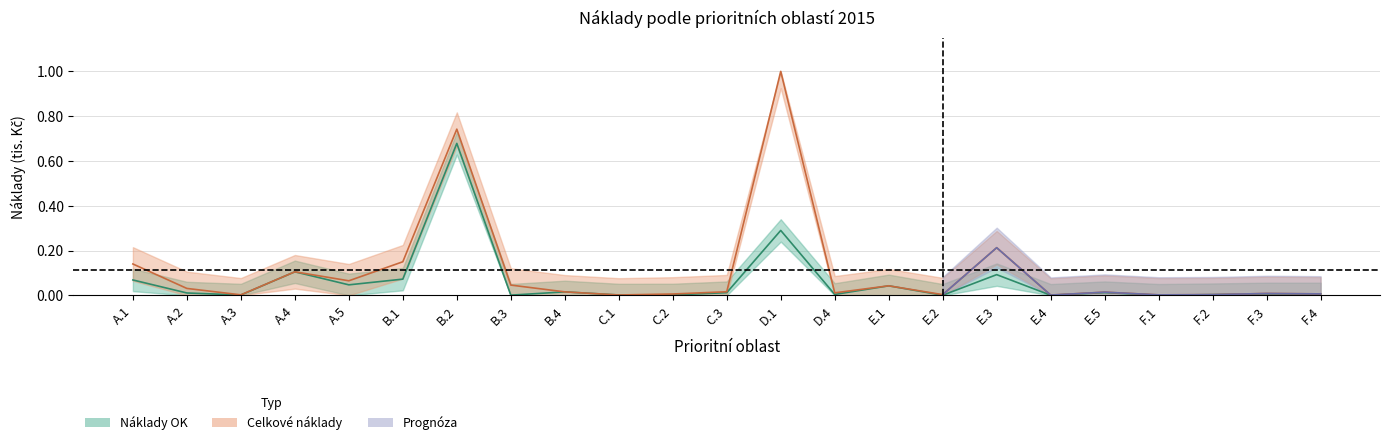

What is the maximum value for Náklady OK (tis.)?

0.7